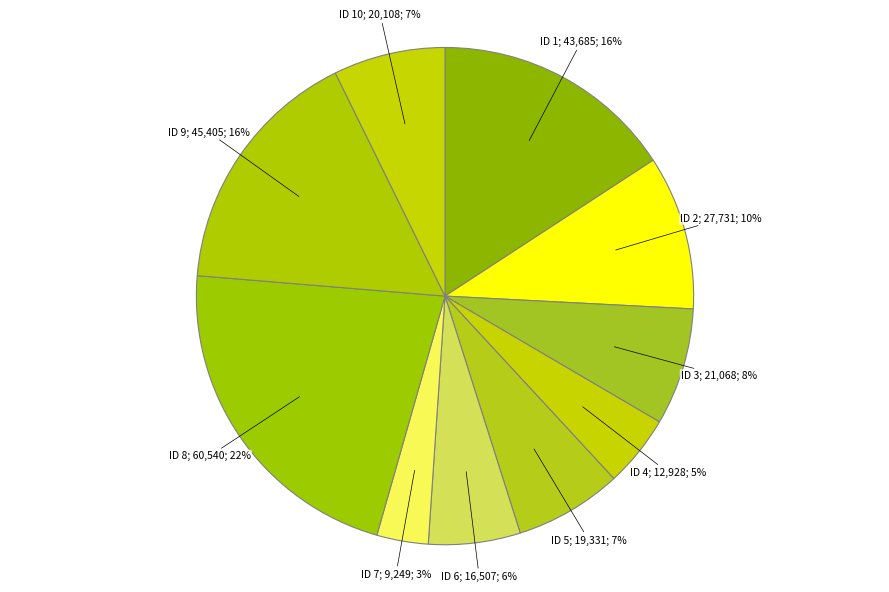

Count the number of slices in the pie.

10